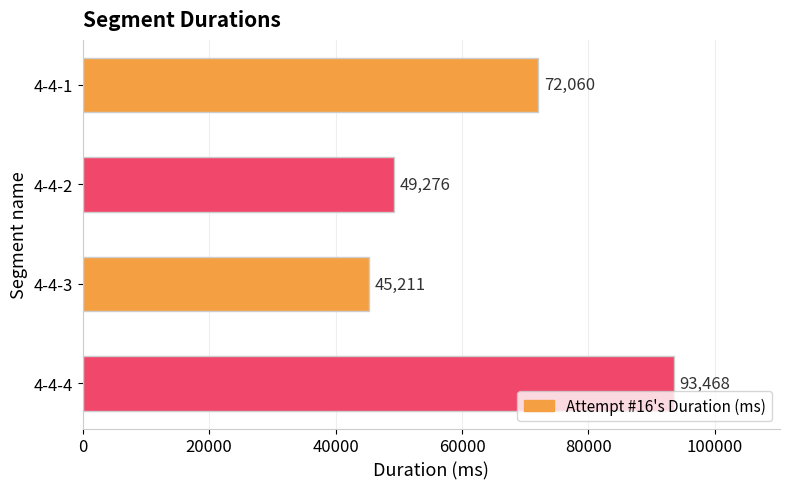

What is the difference between the maximum and second lowest values?

44192